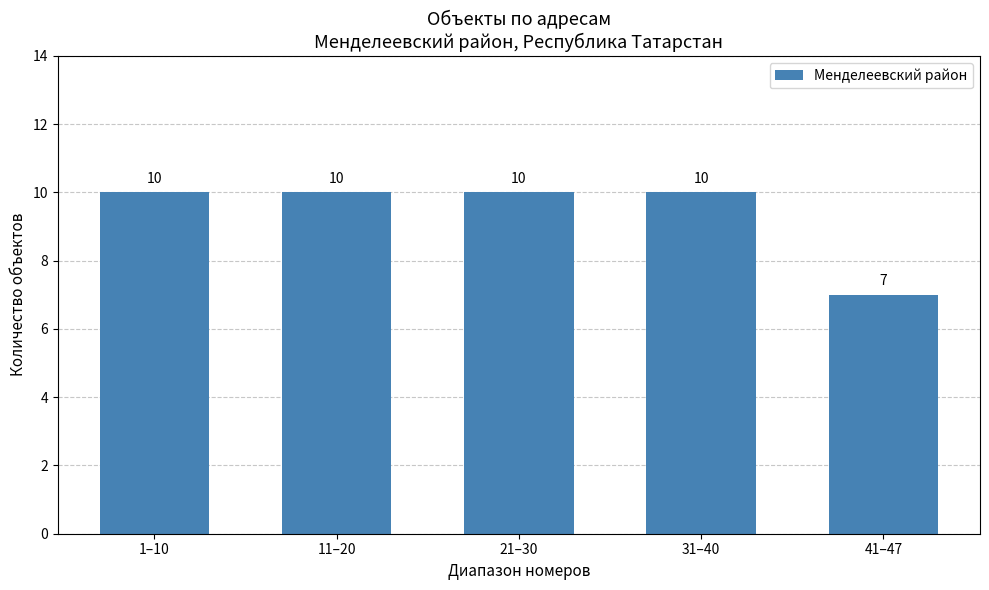

Between 41–47 and 21–30, which is larger?

21–30